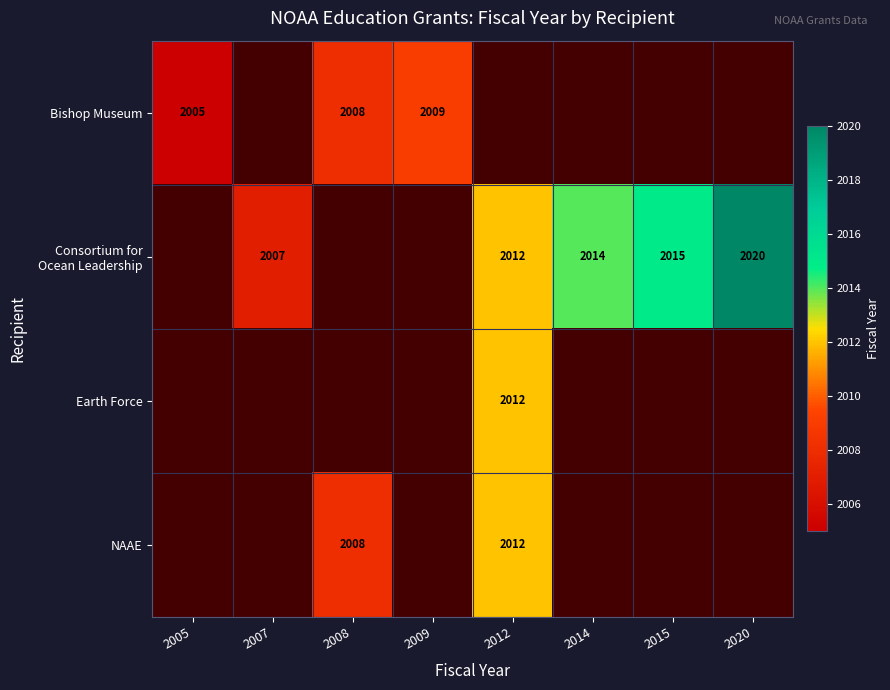

Which category has the lowest value in the Bishop Museum series?

2005